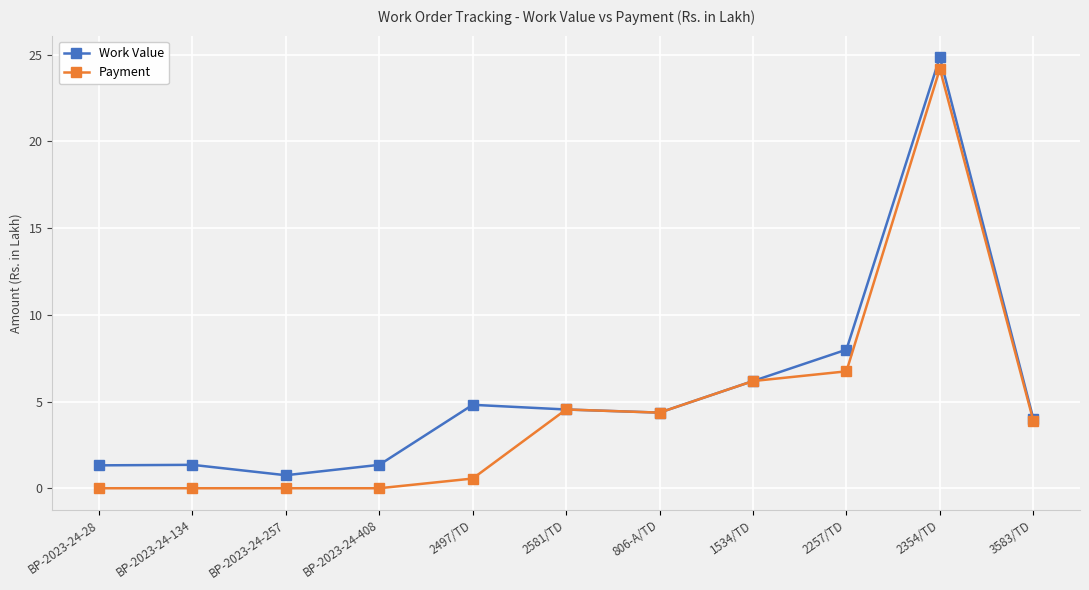

What is the highest value of the Payment series?

24.2